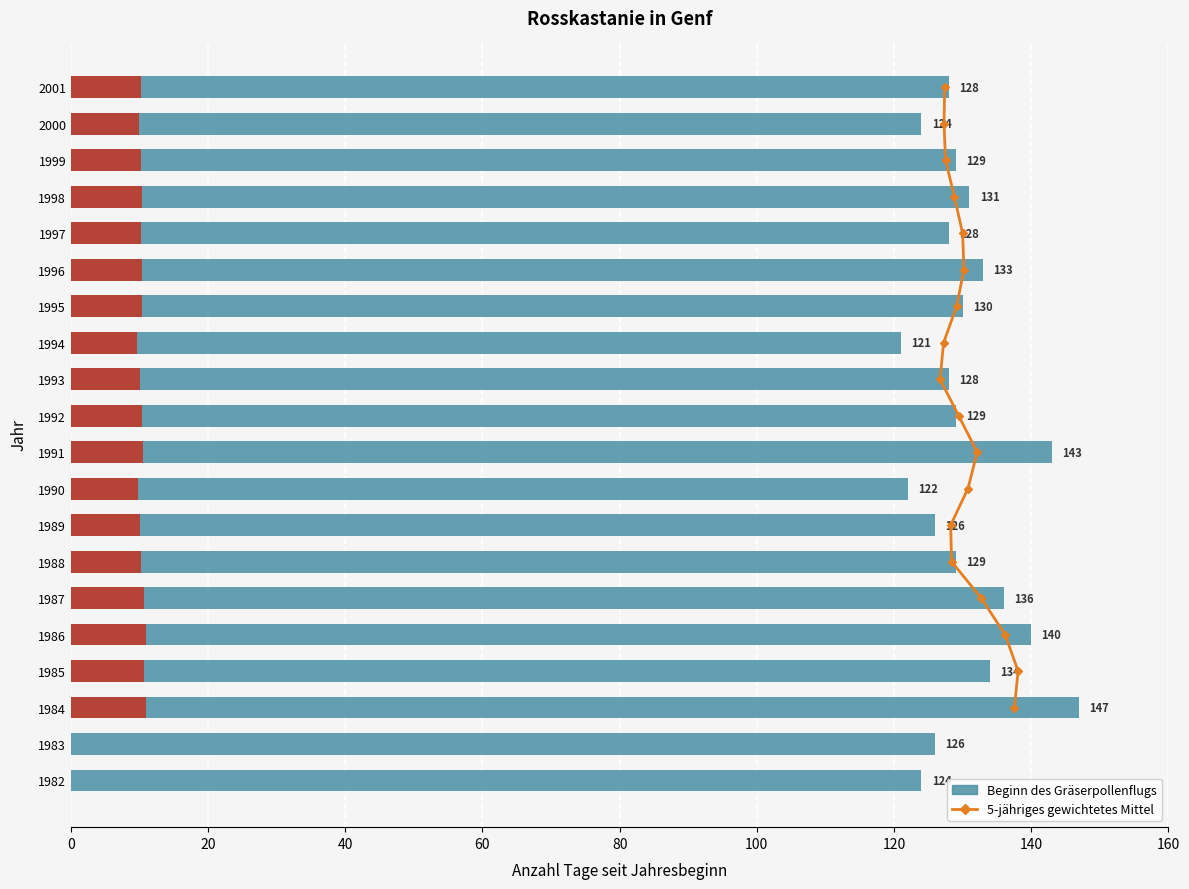

List the labels in order of value, largest first.

1984, 1991, 1986, 1987, 1985, 1996, 1998, 1995, 1988, 1992, 1999, 1993, 1997, 2001, 1983, 1989, 1982, 2000, 1990, 1994